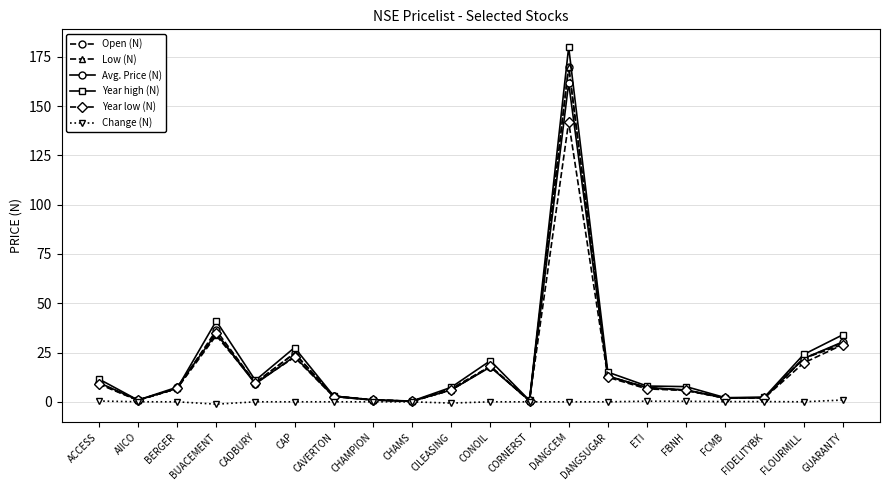

Where does the Year high (N) series first go above 8?

ACCESS